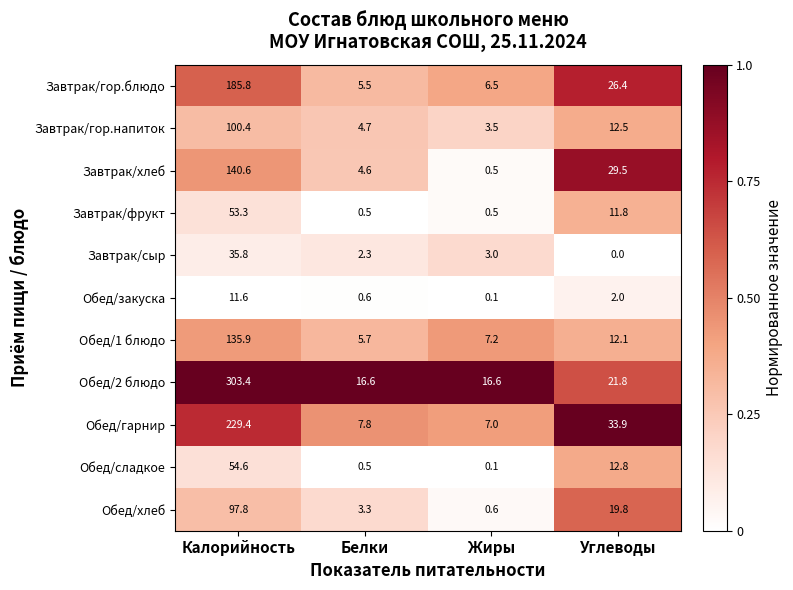

What is the average value of the Завтрак/гор.блюдо series?

56.1